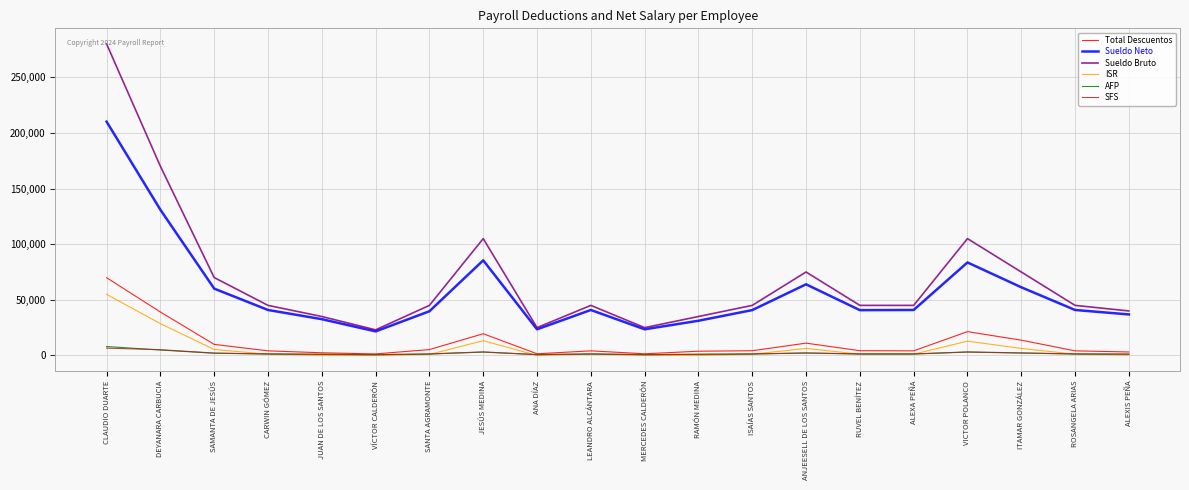

In Total Descuentos, how many points are lower than both neighbors (excluding endpoints)?

4